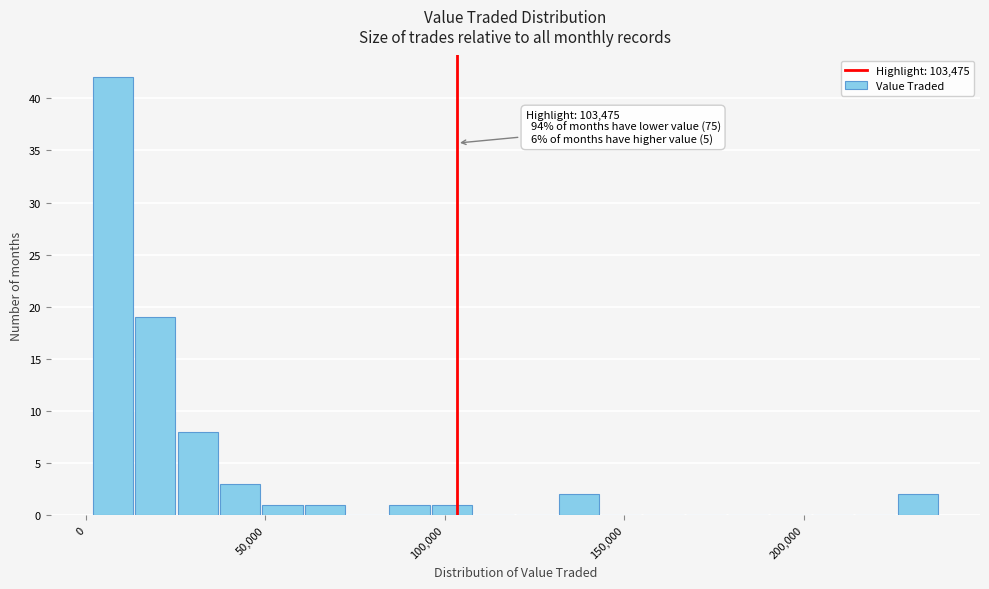

Around what value on the x-axis is the tallest bar? Give the approximate position of its centre, as read against the axis.

10000